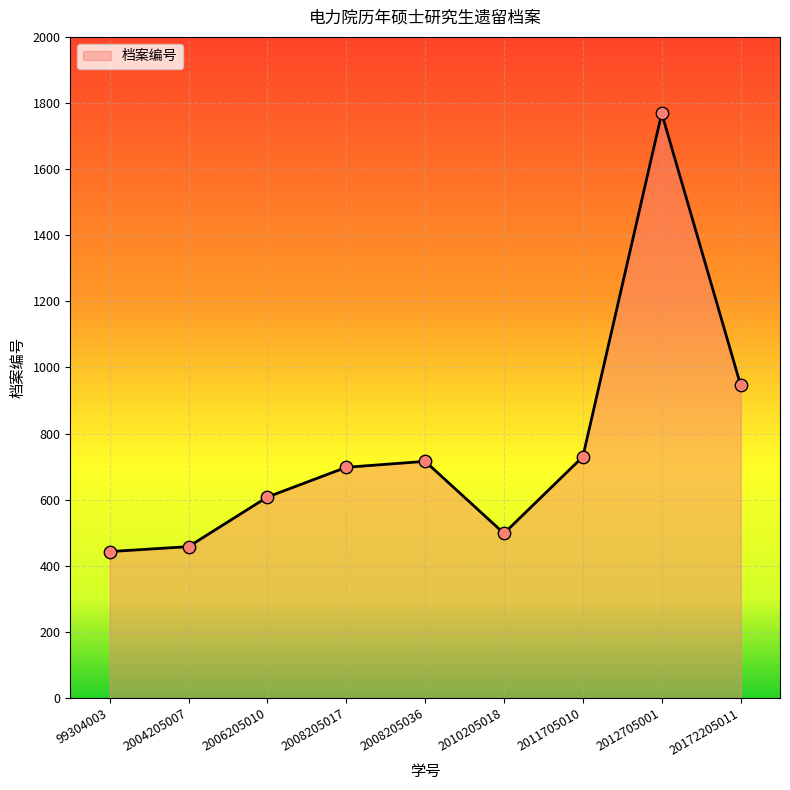

What is the ratio of the value at 2004205007 to the value at 2008205036?

0.6